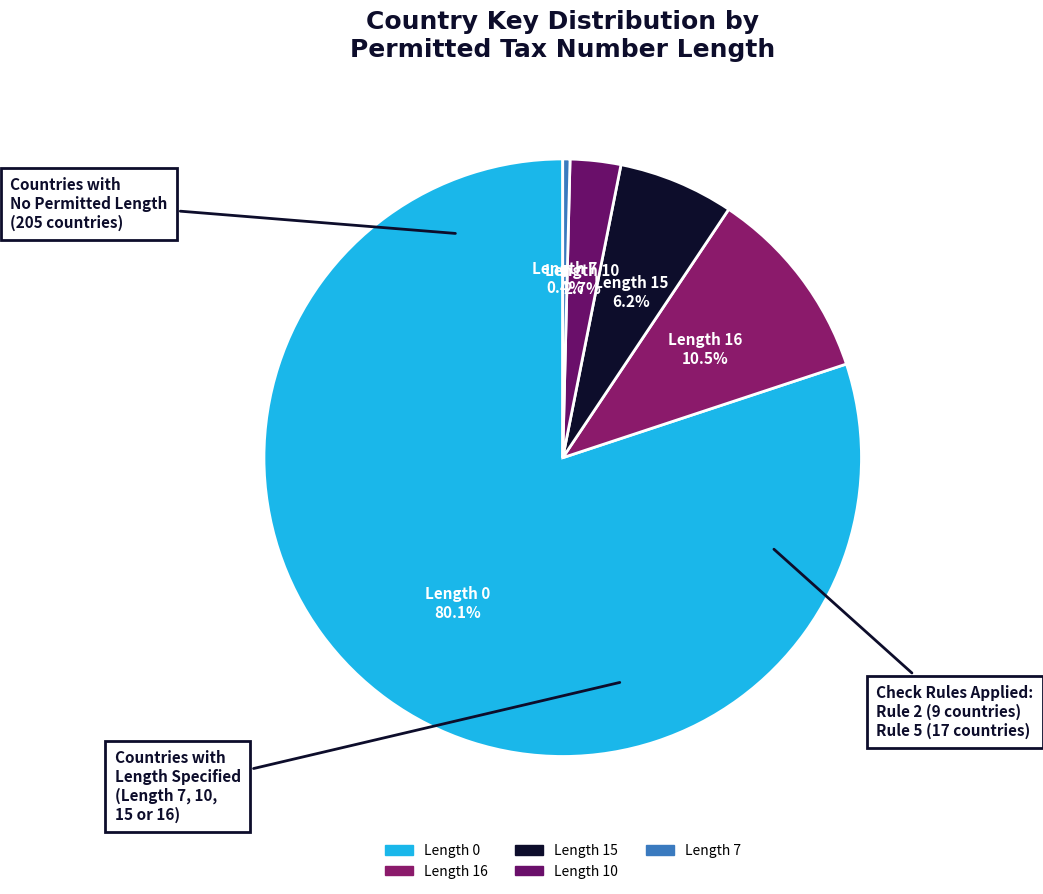

Does any single category account for the majority?

Yes